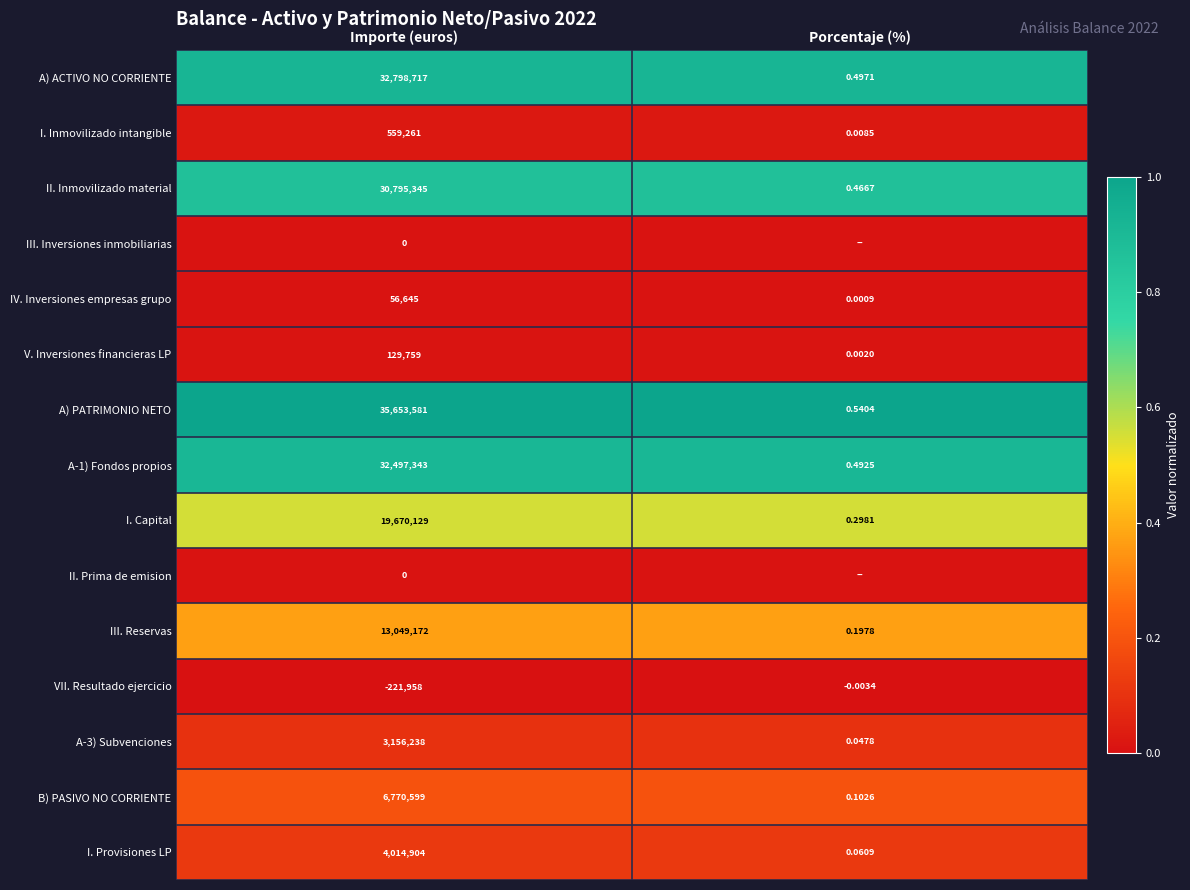

Where is I. Provisiones LP nearest to the value 2007452?

Porcentaje (%)